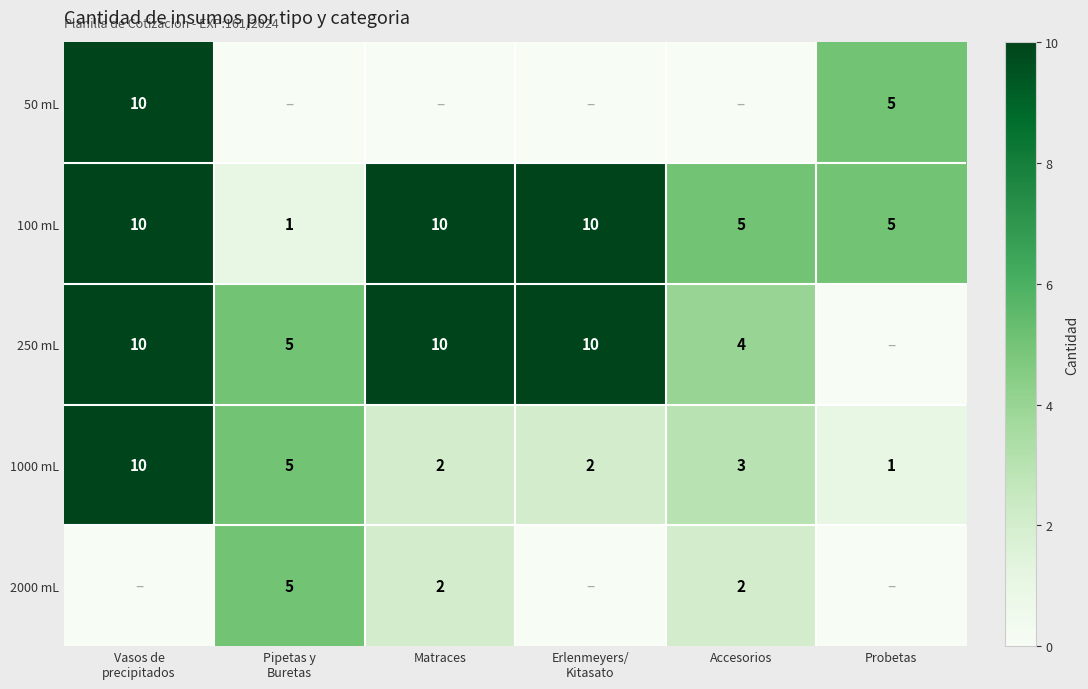

The value of 2000 mL at Accesorios is 2. True or false?

True